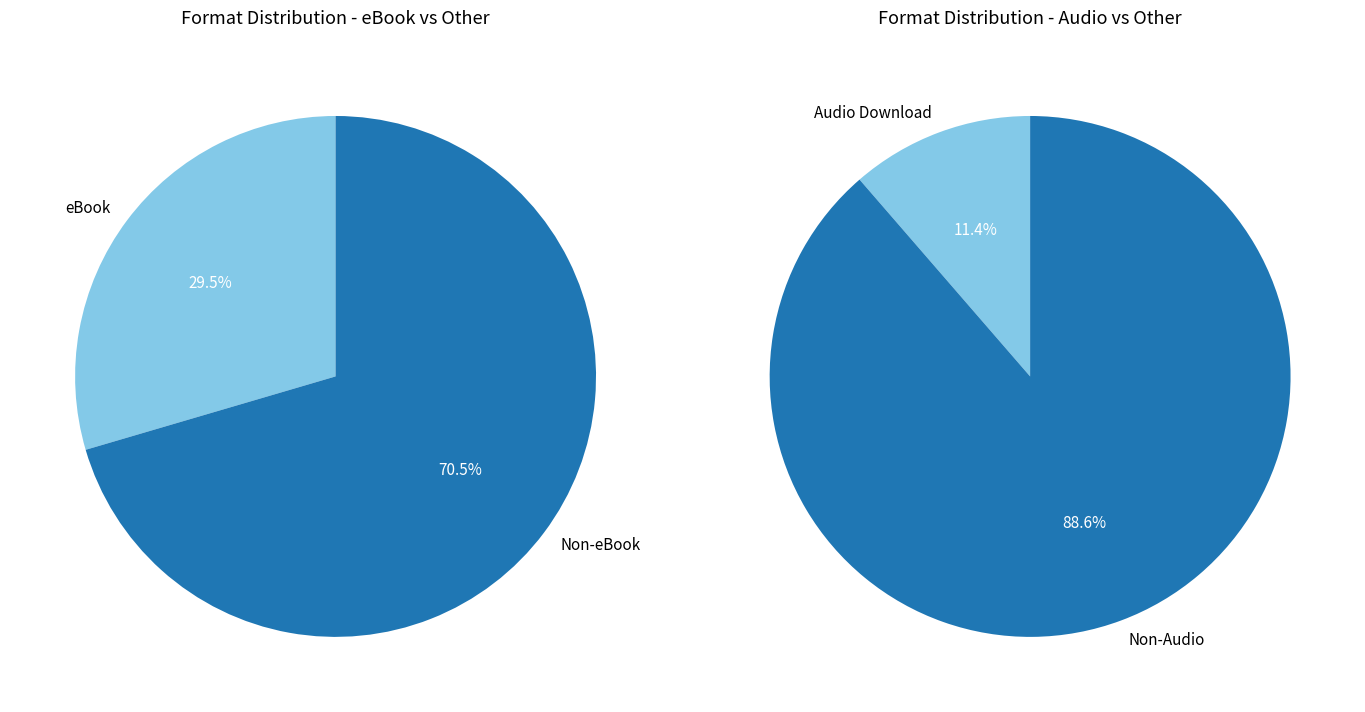

How many segments does this pie chart have?

4